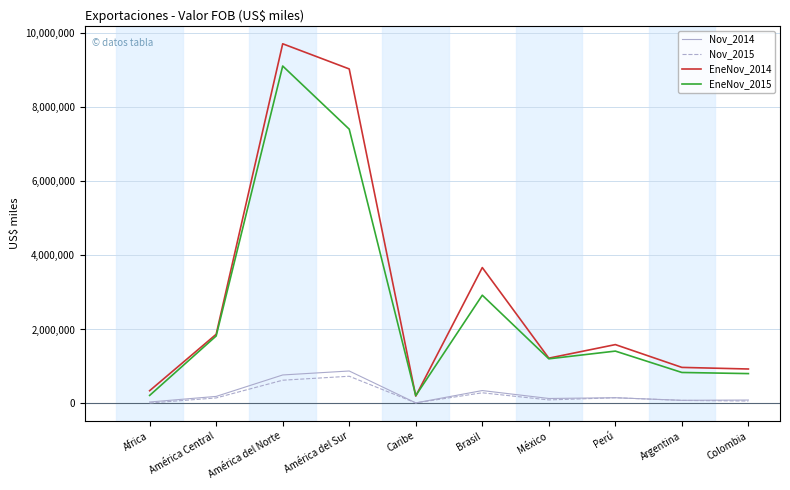

What is the maximum value shown in the chart?

9719743